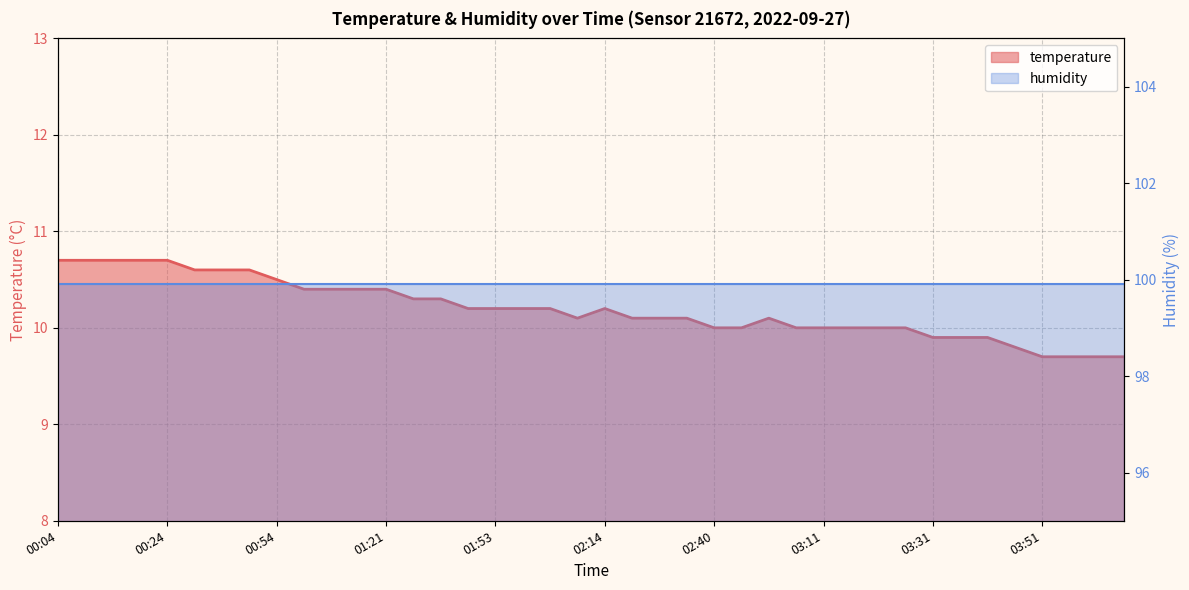

At which category does the chart reach its peak across all series?

00:04